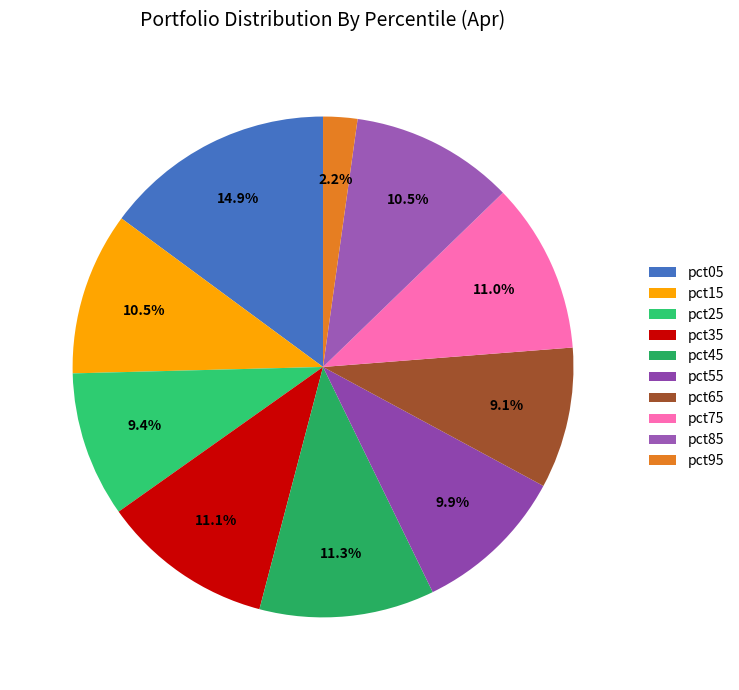

Do pct15 and pct35 together represent more than half of the pie?

No